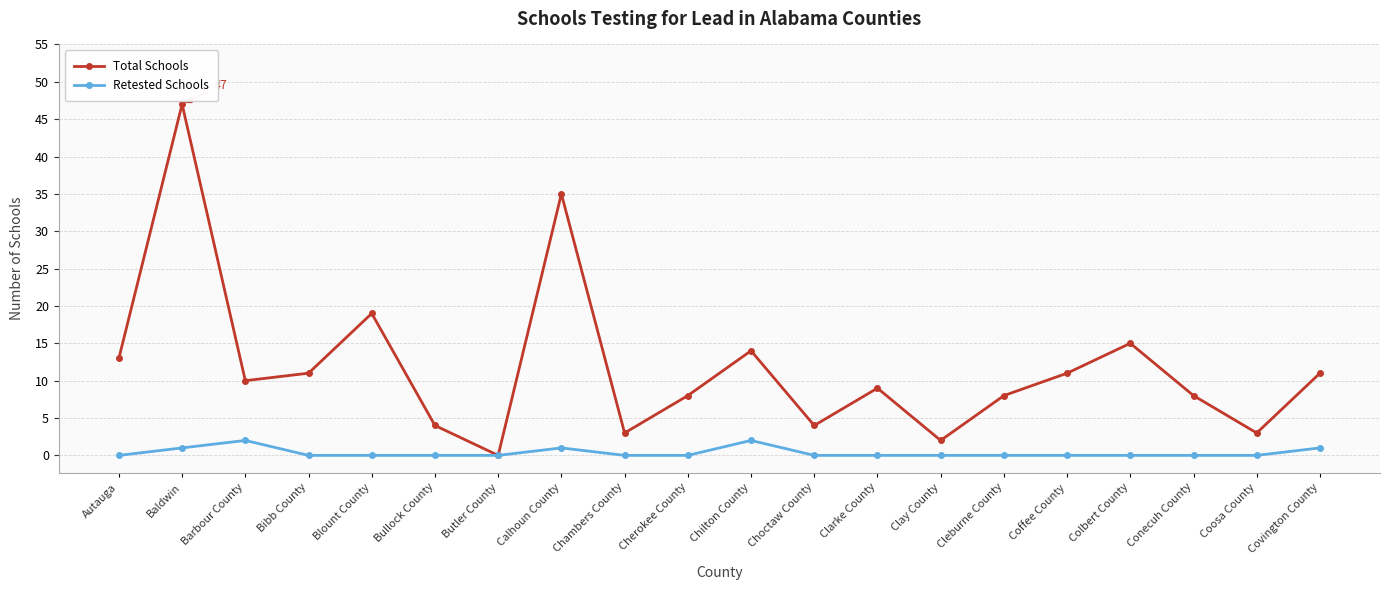

True or false: Retested Schools has more than 0 interior local peaks.

True